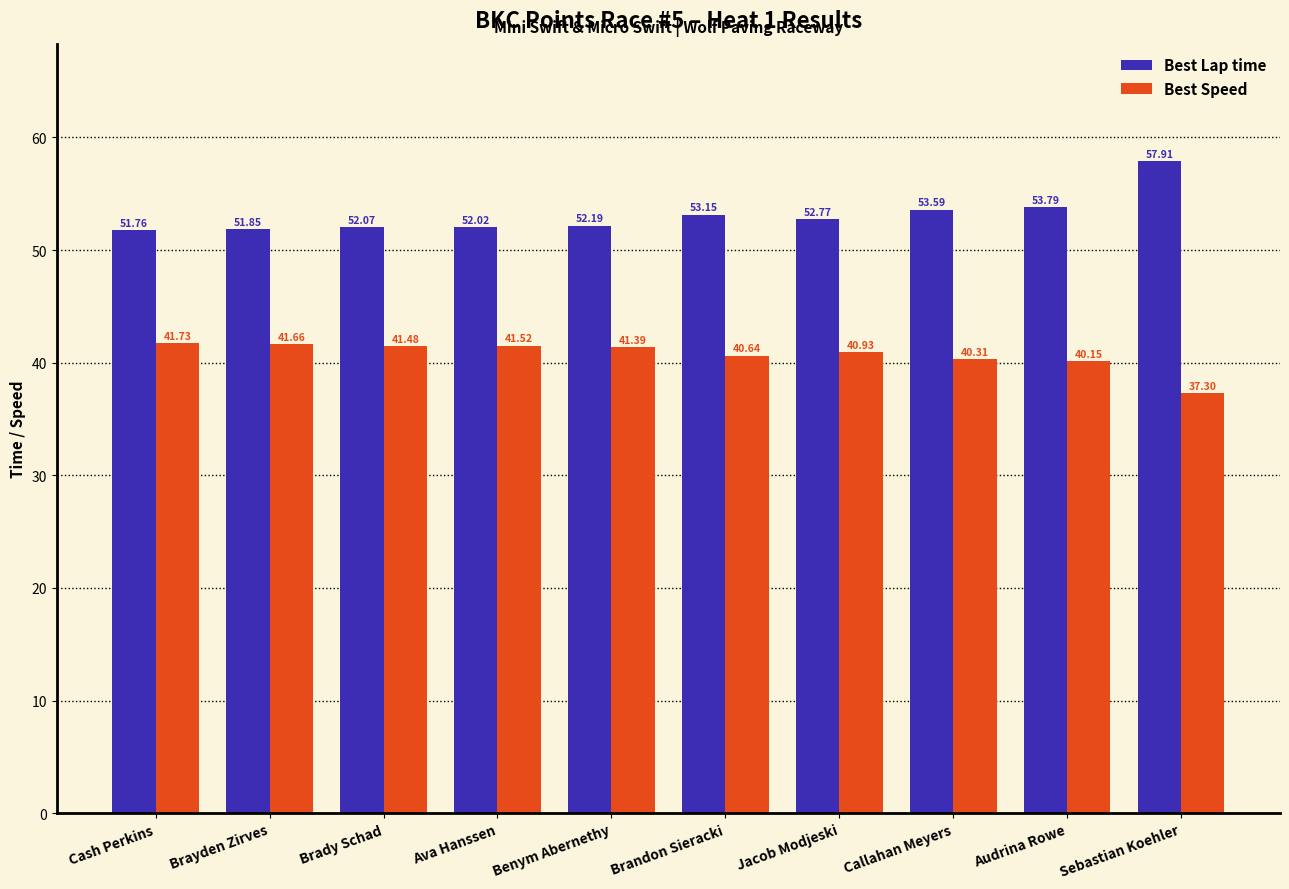

True or false: Best Speed has a value of 41.5 at Brady Schad.

True